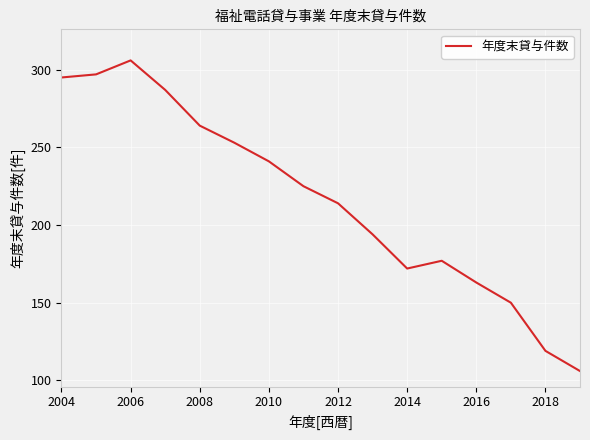

What is the greatest value displayed?

306